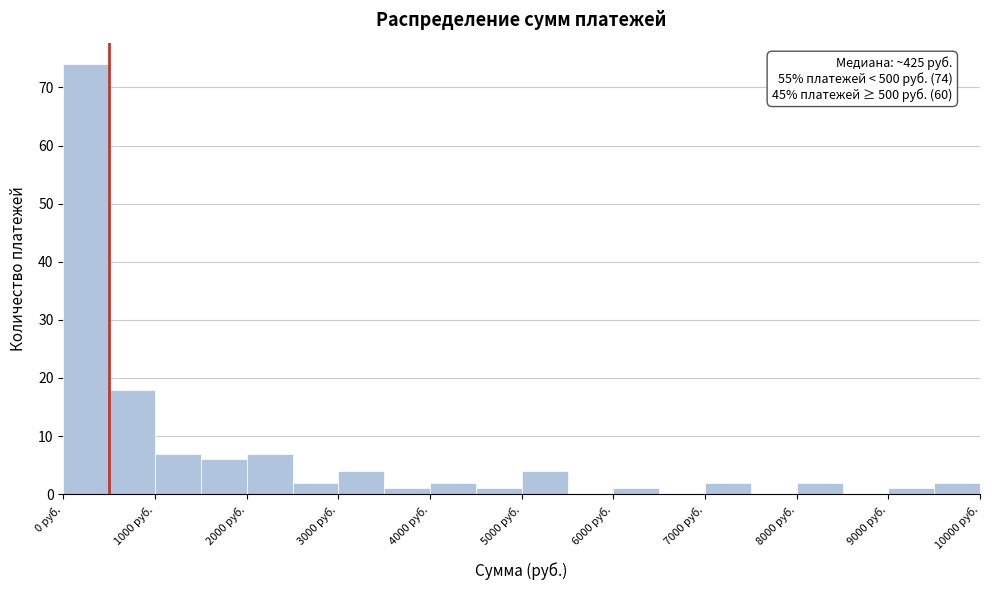

Over which range of the x-axis is the bar tallest?

0 to 500